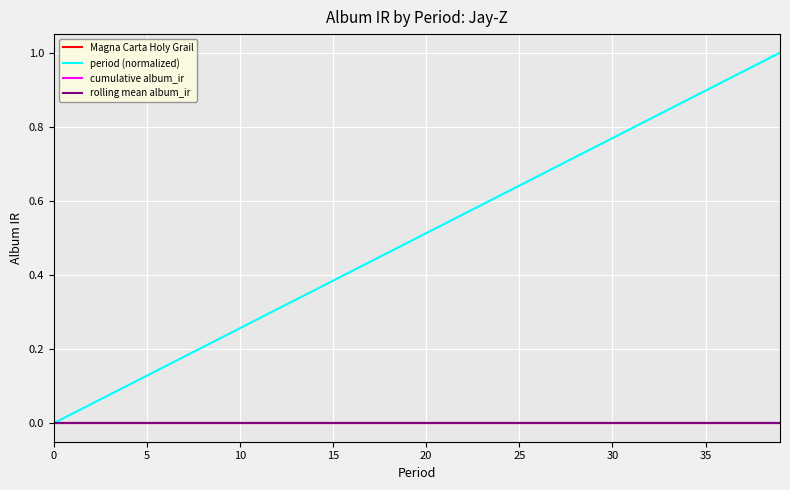

Does the chart have visible grid lines?

Yes